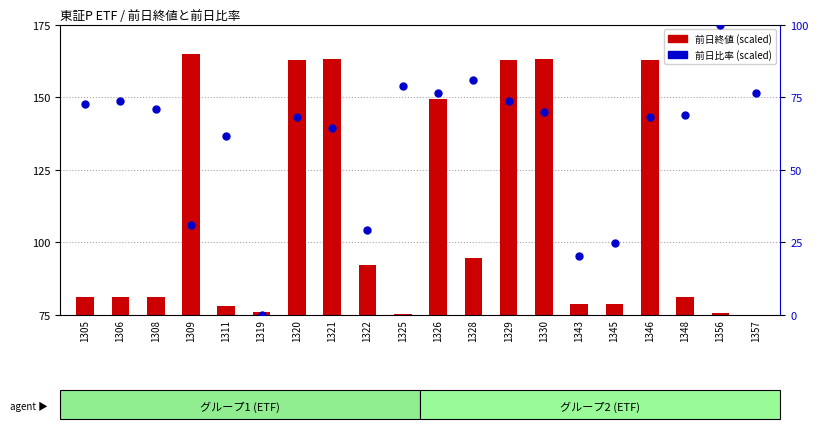

What is the total value across all series at 1319?

75.7